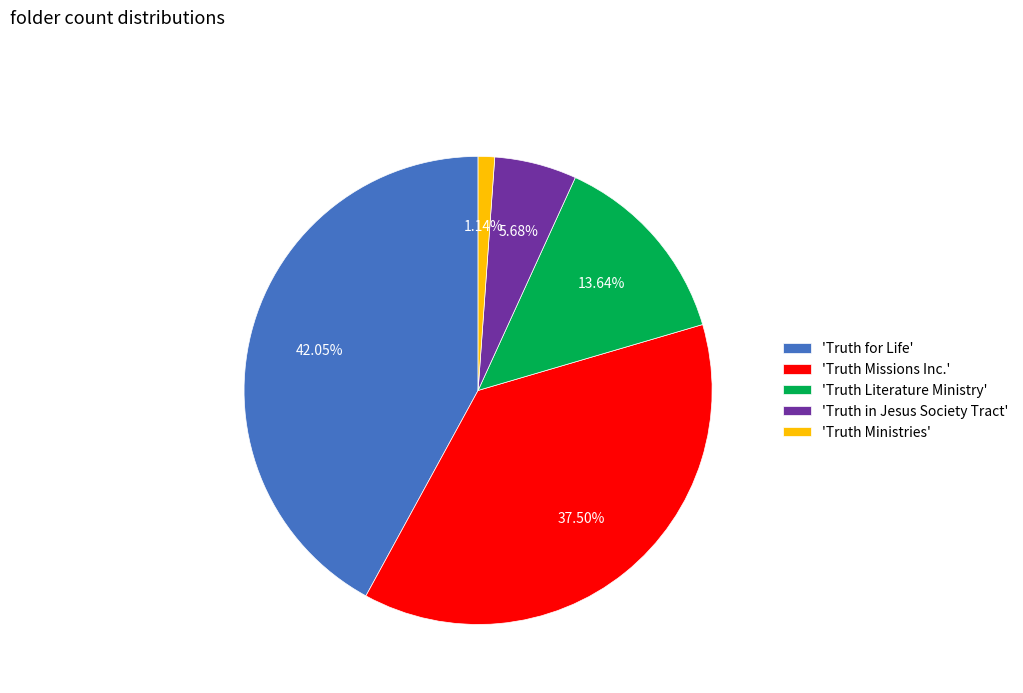

Rank the categories by value from lowest to highest.

'Truth Ministries', 'Truth in Jesus Society Tract', 'Truth Literature Ministry', 'Truth Missions Inc.', 'Truth for Life'